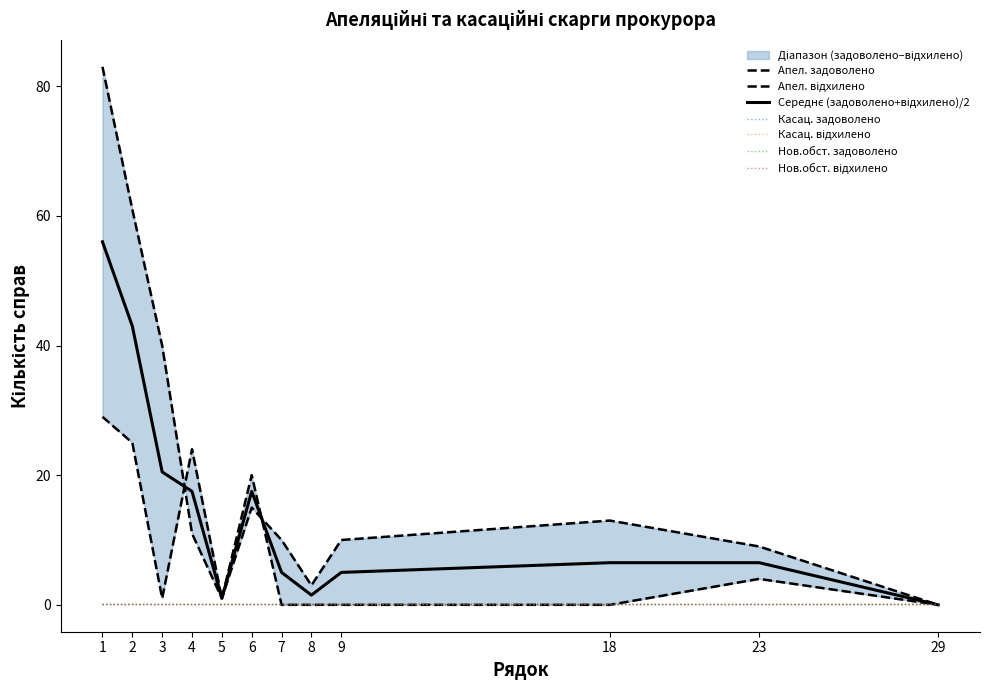

Reading right to left, extract all data points from this chart.

Апел. задоволено: 0	9	13	10	3	10	15	1	11	40	61	83
Апел. відхилено: 0	4	0	0	0	0	20	1	24	1	25	29
Касац. задоволено: 0	0	0	0	0	0	0	0	0	0	0	0
Касац. відхилено: 0	0	0	0	0	0	0	0	0	0	0	0
Нов.обст. задоволено: 0	0	0	0	0	0	0	0	0	0	0	0
Нов.обст. відхилено: 0	0	0	0	0	0	0	0	0	0	0	0